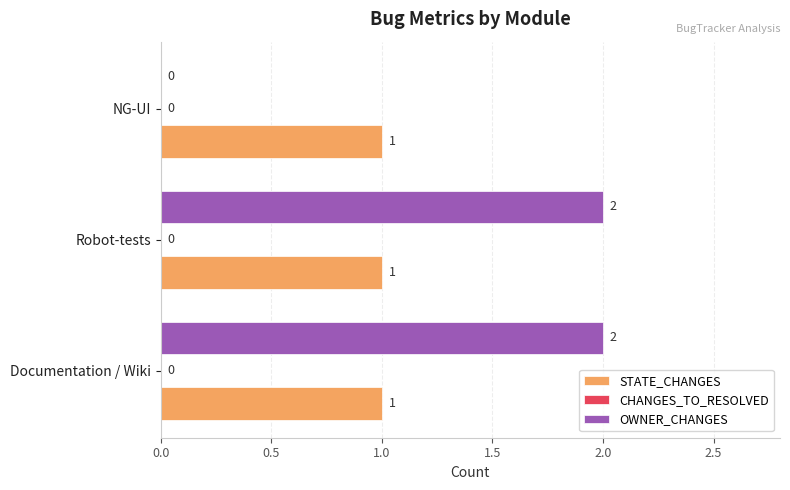

Which series has the largest total across all categories?

OWNER_CHANGES